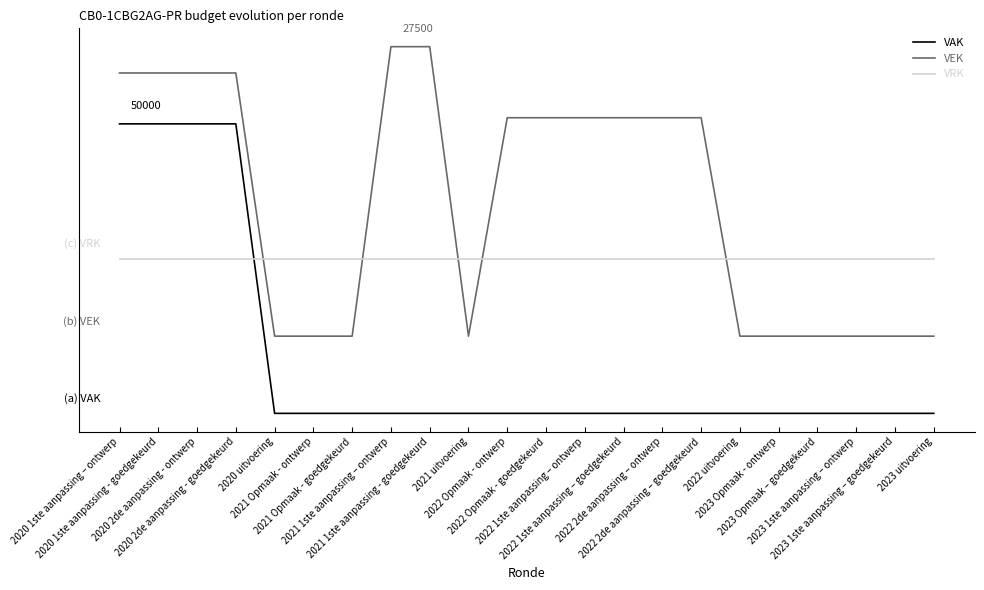

Where does the VEK series first go above 30636?

2020 1ste aanpassing – ontwerp